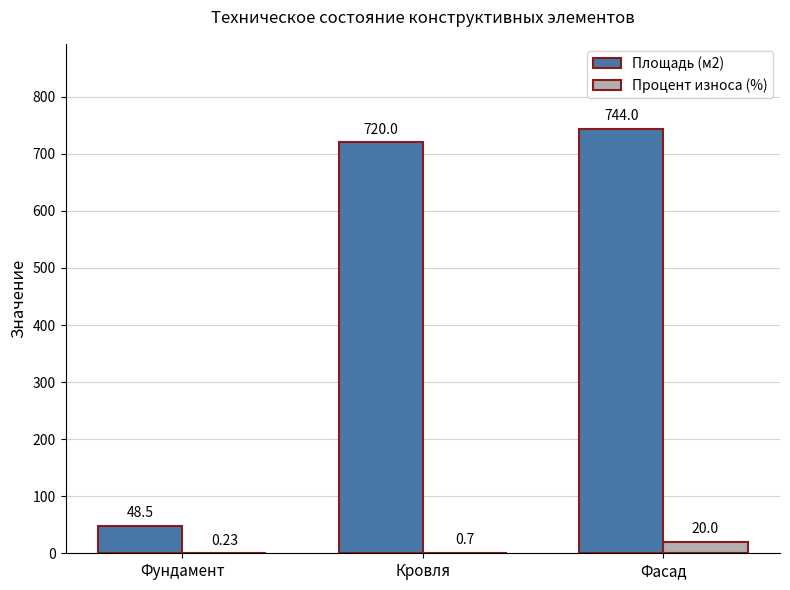

How many groups of bars are there?

3